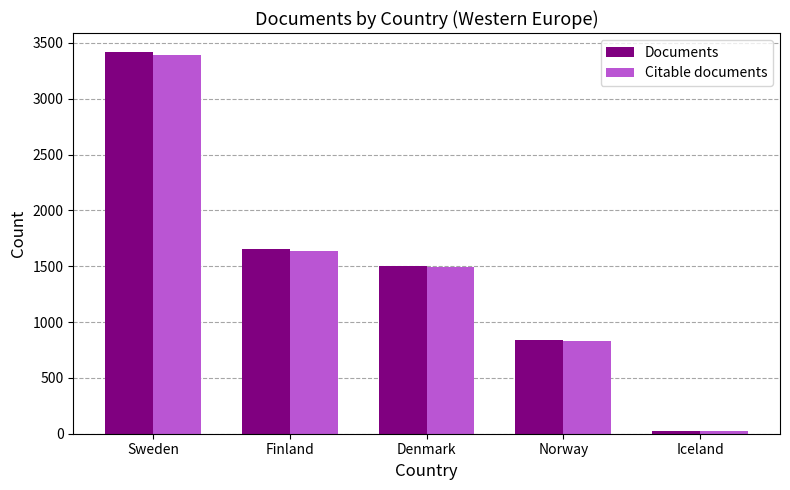

What is the average value of the Citable documents series?

1476